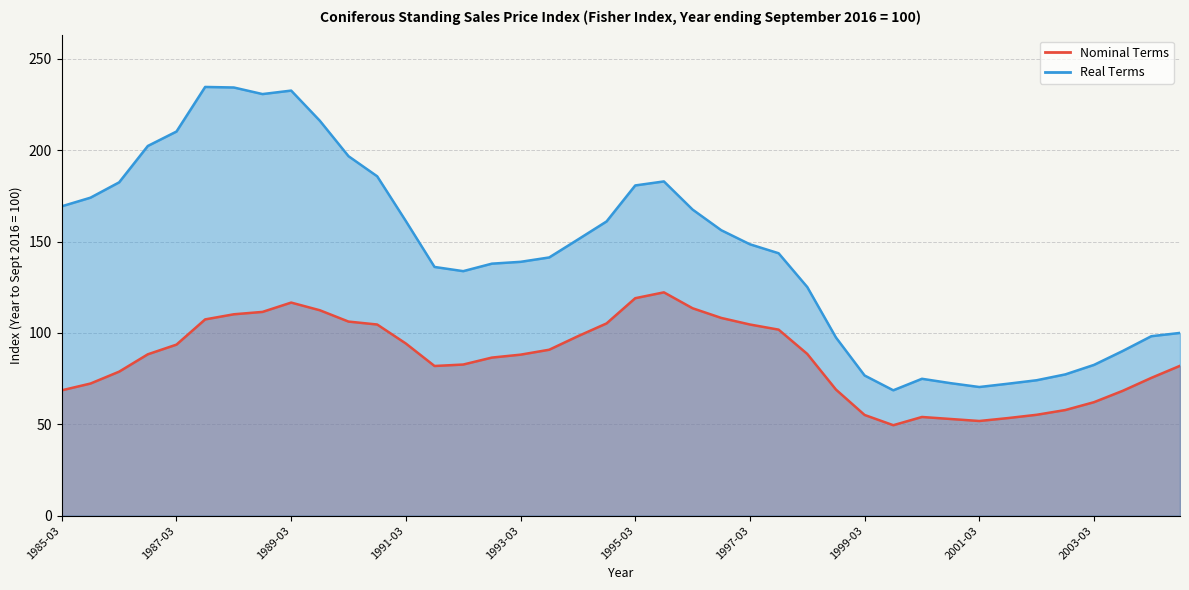

At which category does the chart reach its peak across all series?

1987-09